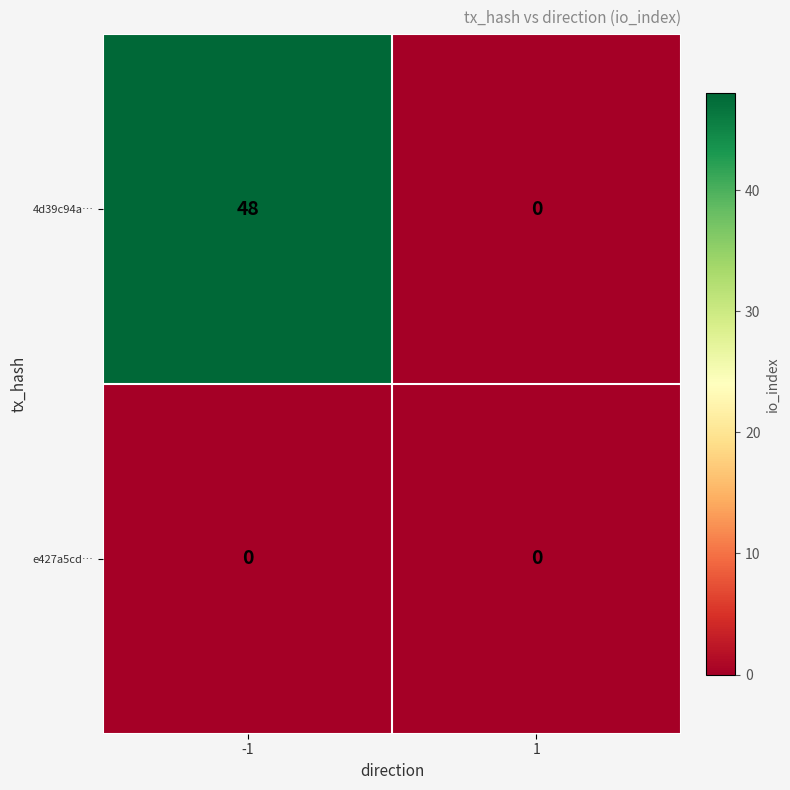

Is it true that 4d39c94a… equals -29 at 1?

False